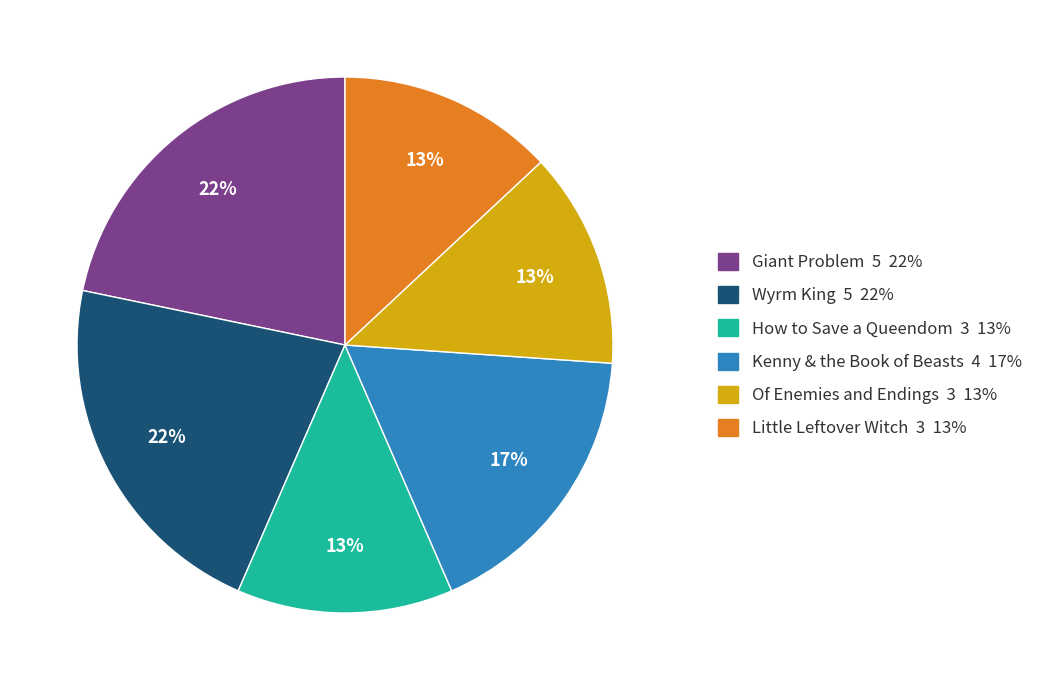

Is it true that Little Leftover Witch is 1% of the pie?

False